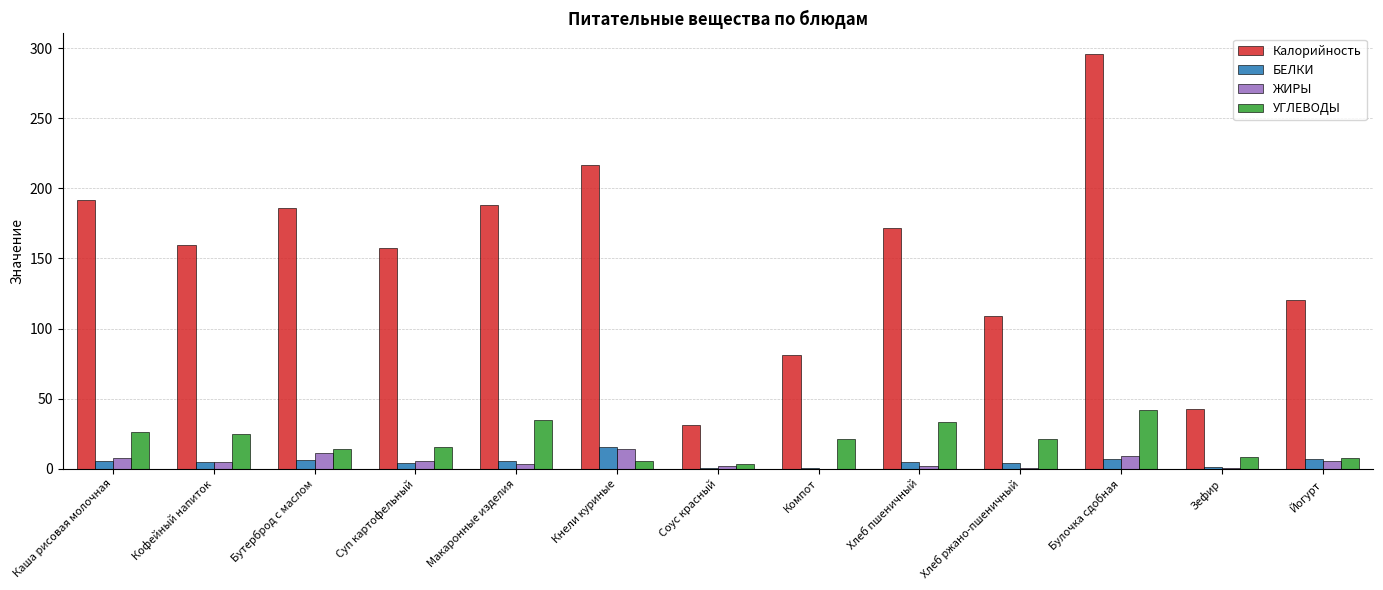

At which label does Калорийность first exceed 159?

Каша рисовая молочная